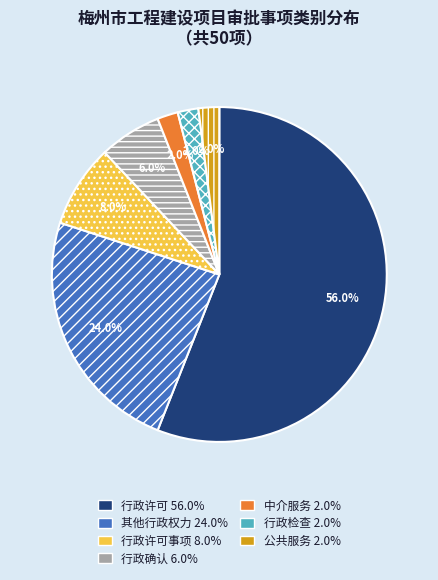

Is there a majority slice in this chart?

Yes